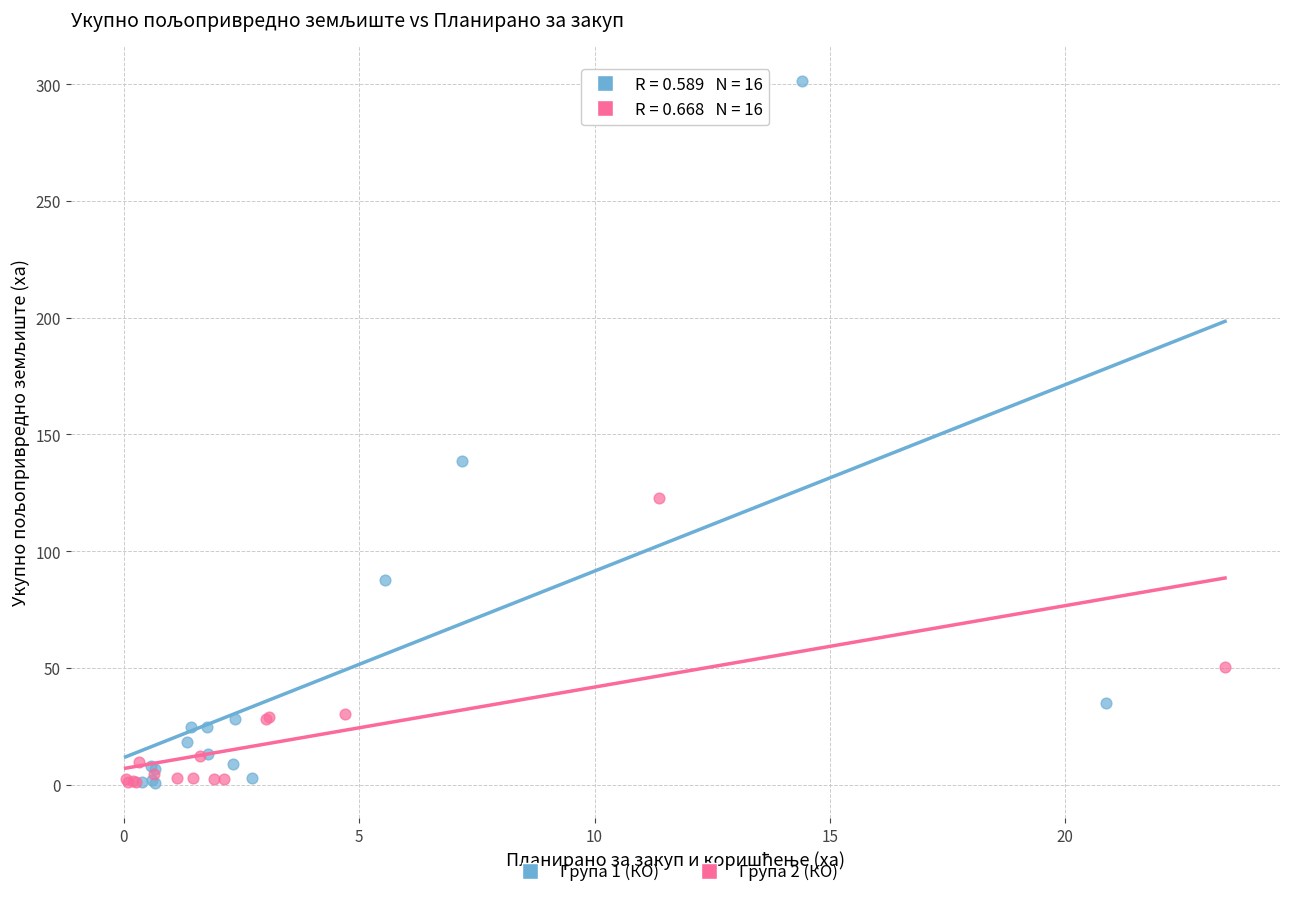

Which series has the largest Y range (max minus min)?

Група 1 (КО)